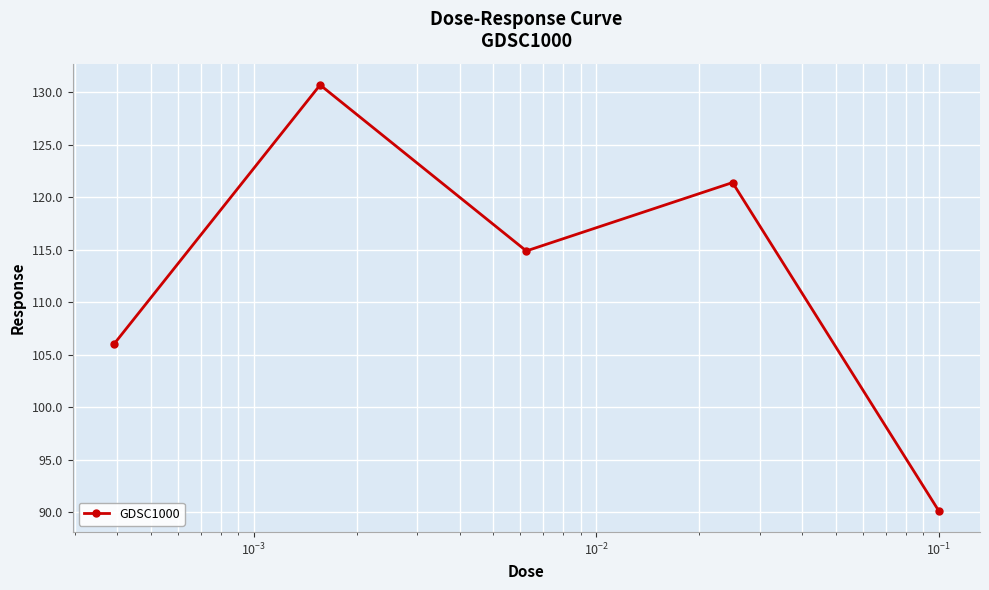

What is the maximum value shown in the chart?

130.7